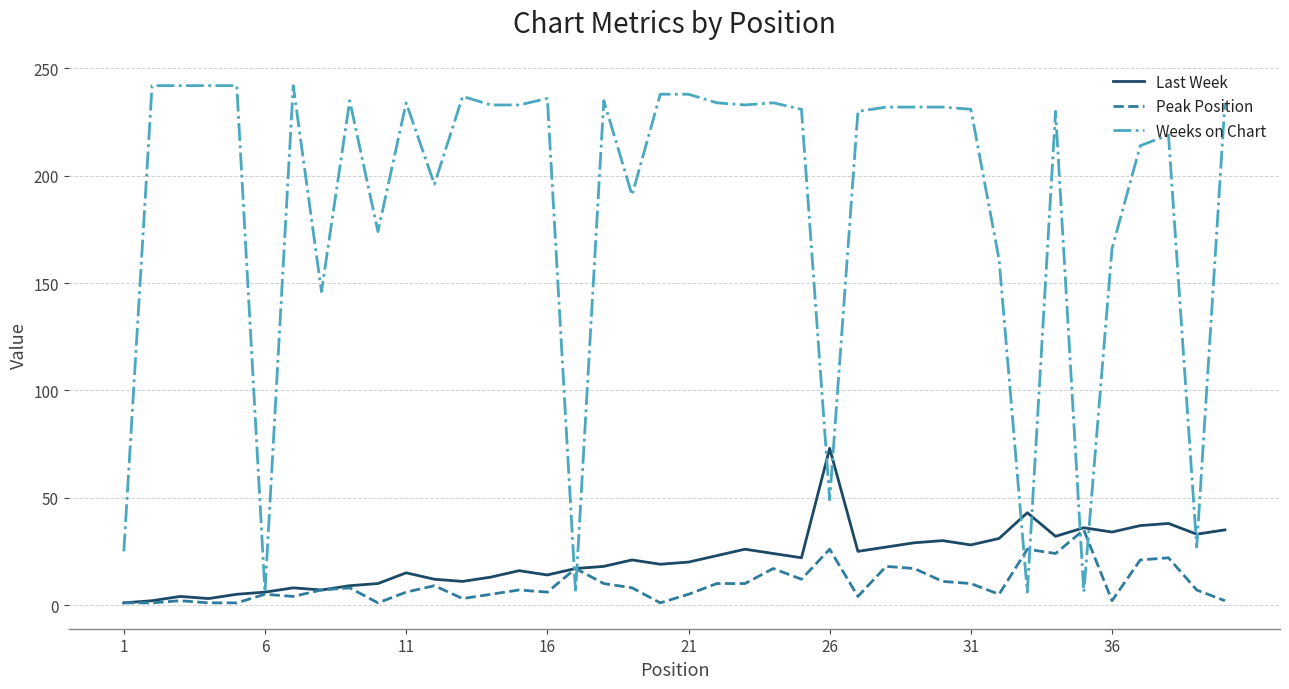

List the series in order of their peak value, highest first.

Weeks on Chart, Last Week, Peak Position